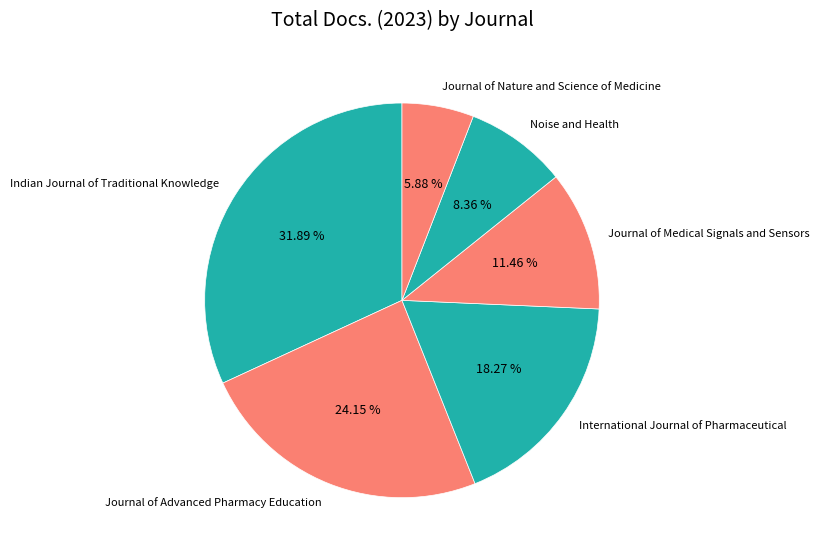

How many segments does this pie chart have?

6